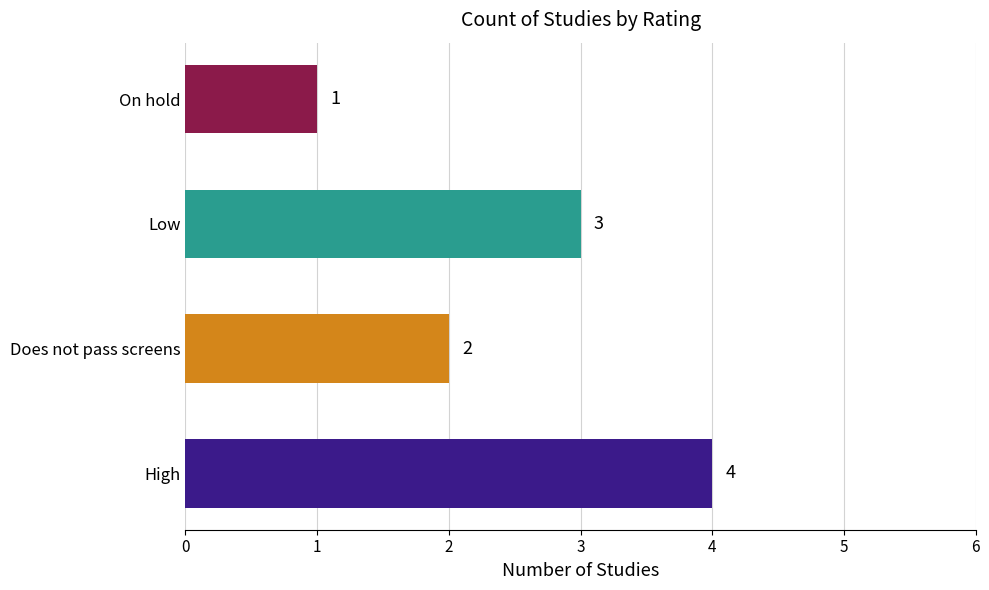

What is the sum of all values?

10